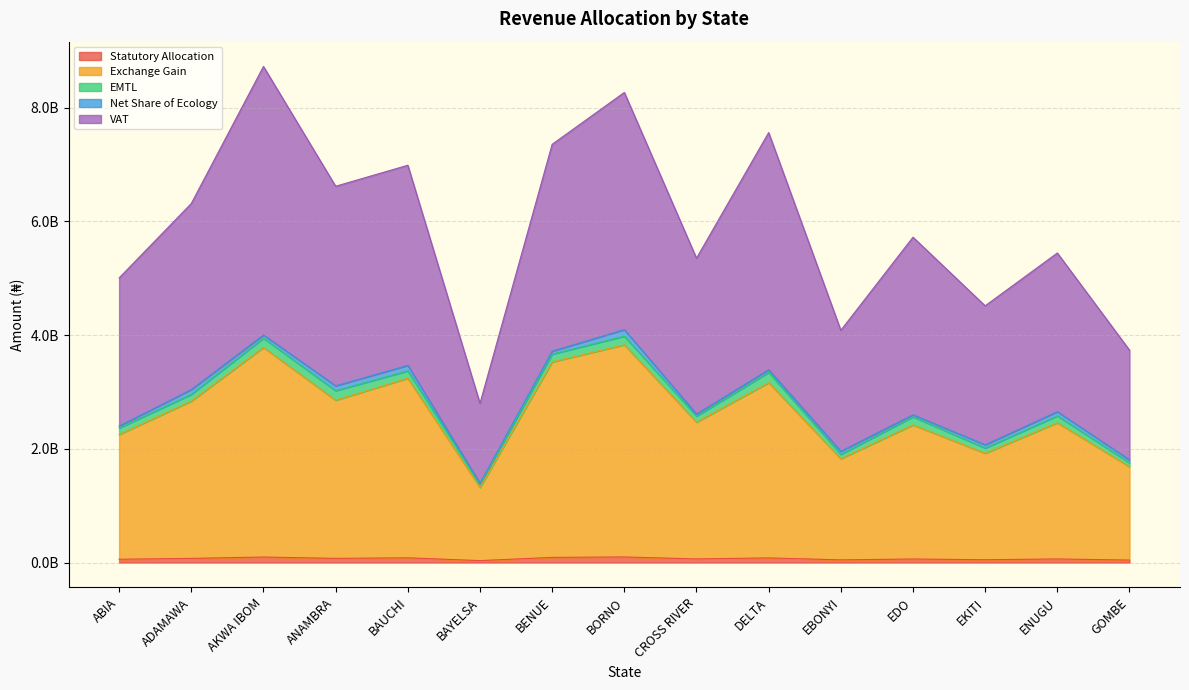

True or false: Statutory Allocation and VAT cross at least once.

False